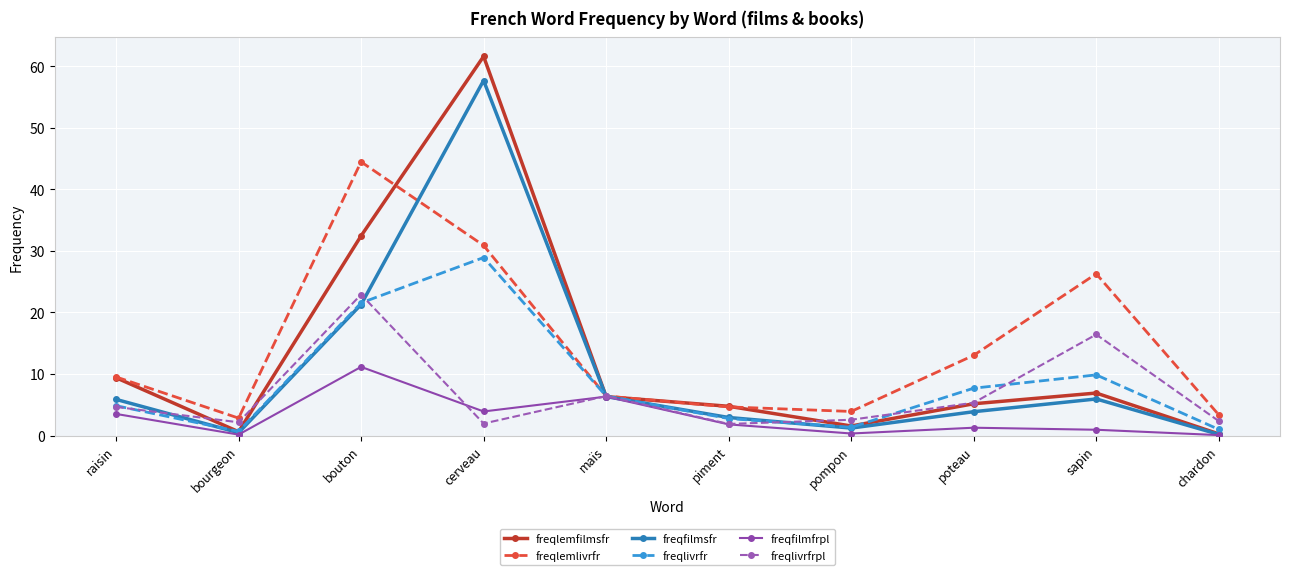

Read the freqfilmsfr value at piment.

2.9